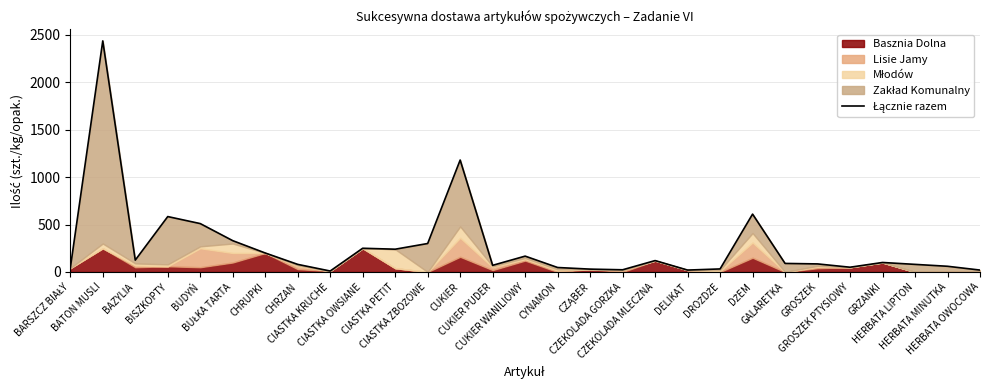

What is the value of the 8th point from the left?

80